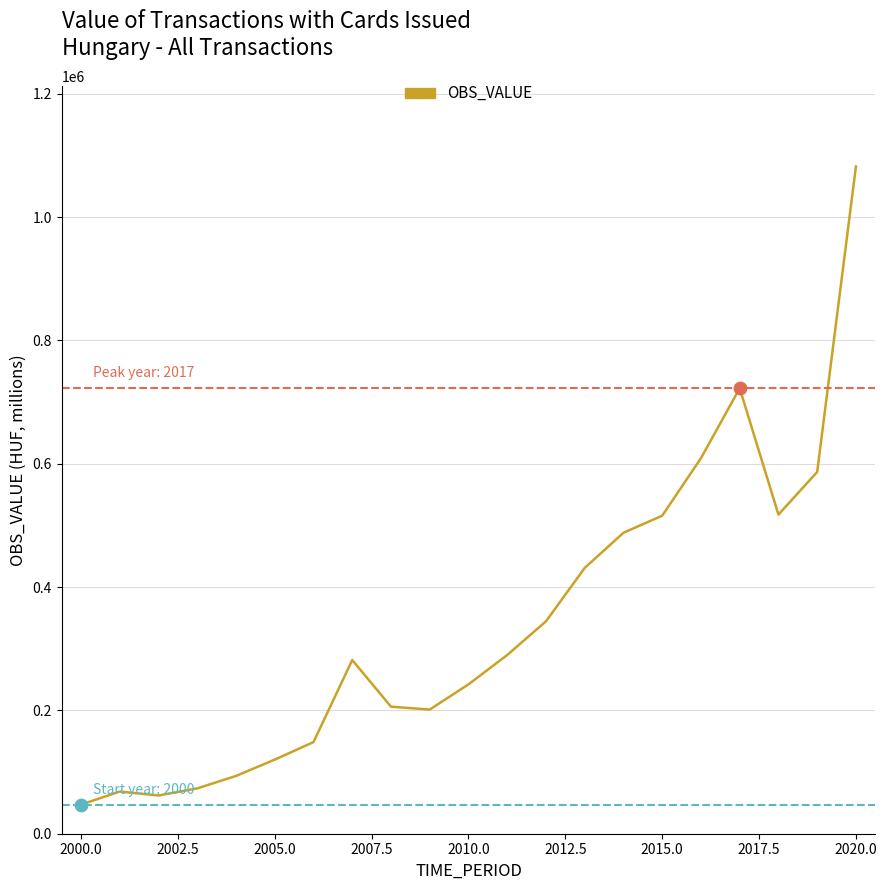

What is the smallest value displayed?

47213.0